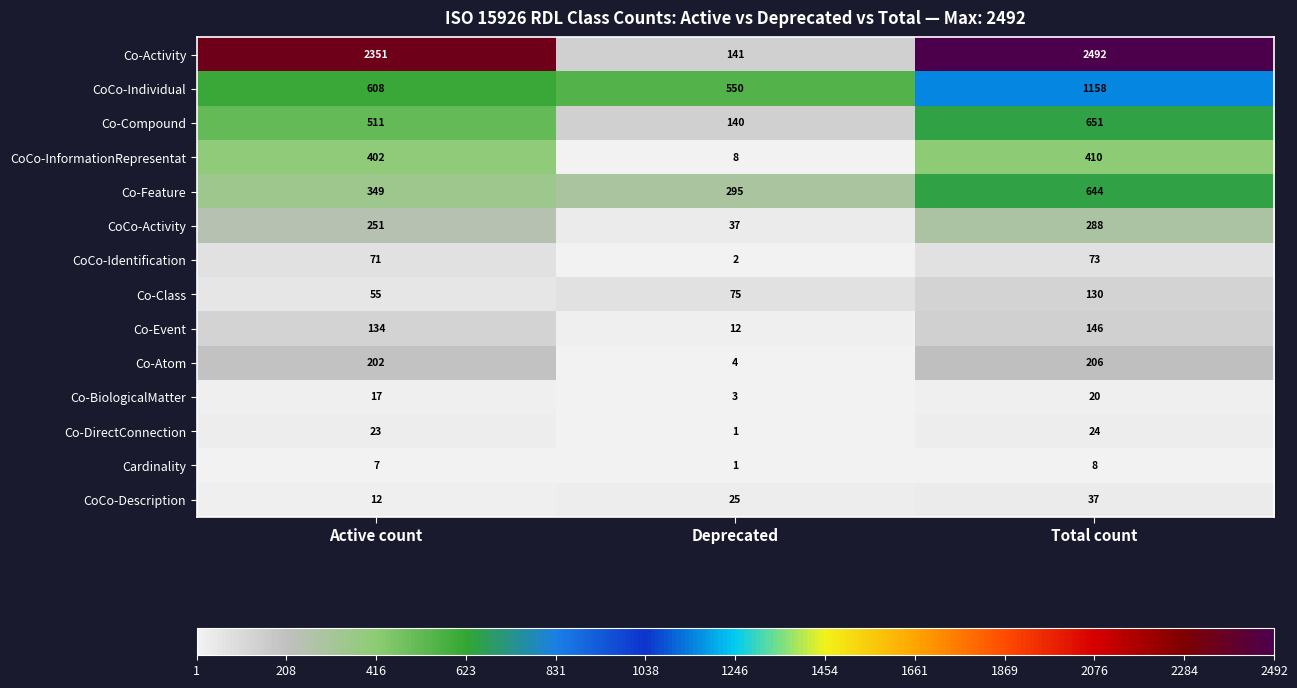

Between Active count and Total count, which series saw the biggest shift?

CoCo-Individual